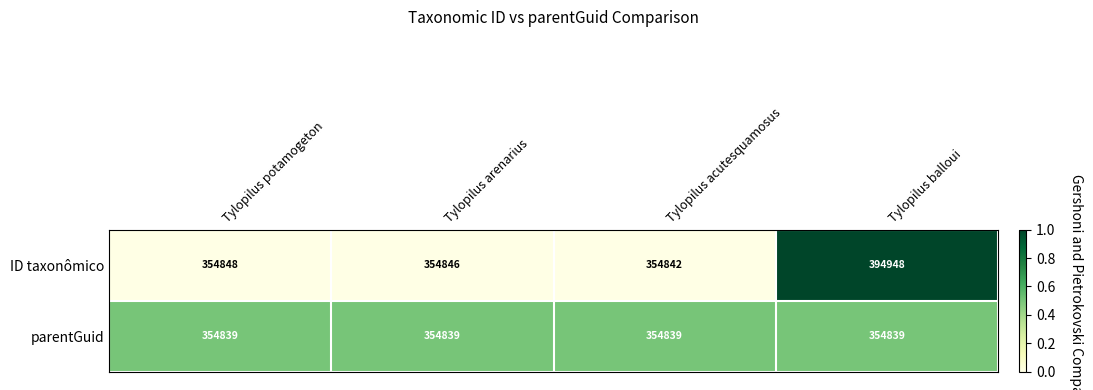

Which series has the largest total across all categories?

ID taxonômico